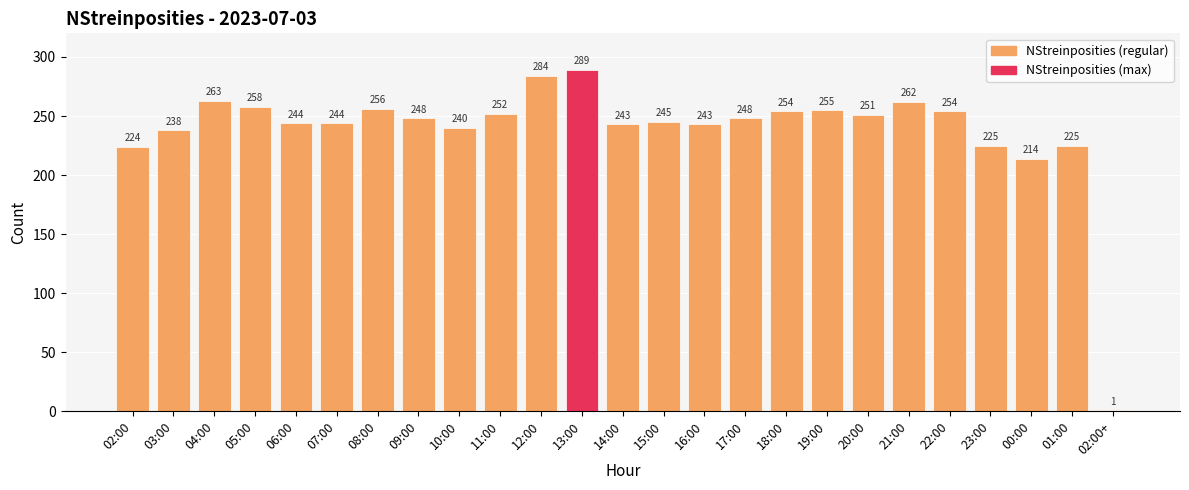

How many distinct data groups are displayed?

1